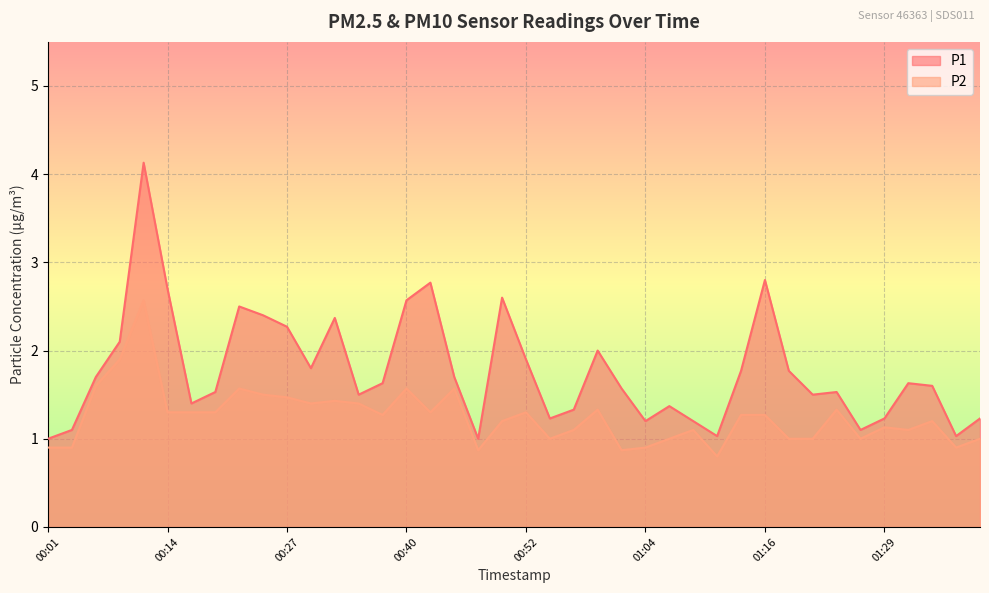

What is the label of the 9th point from the right?

01:19